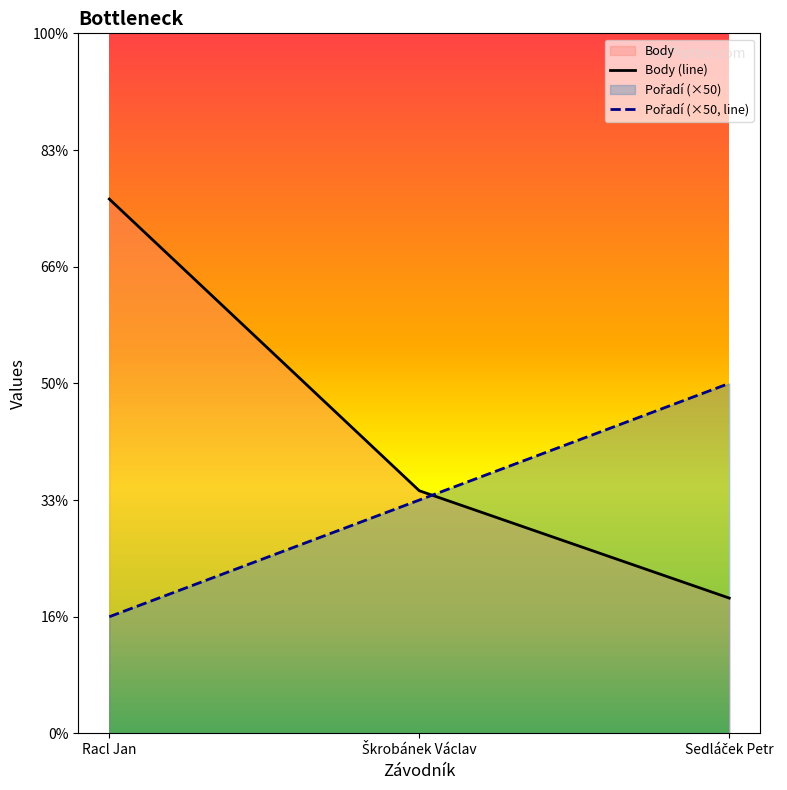

What is the average value of the Body series?

130